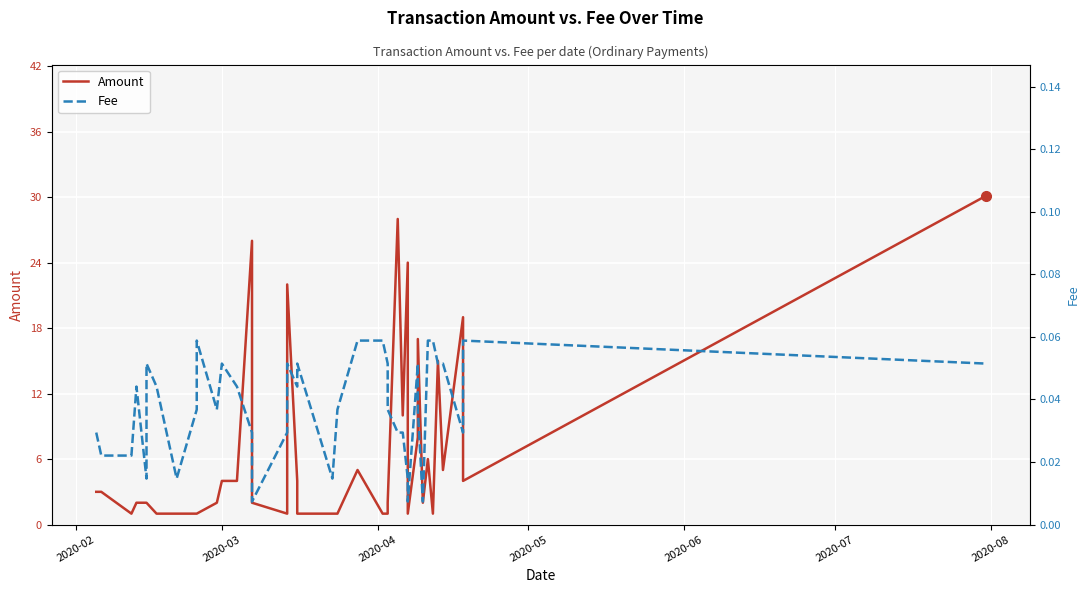

True or false: Fee has more than 1 interior local peaks.

True